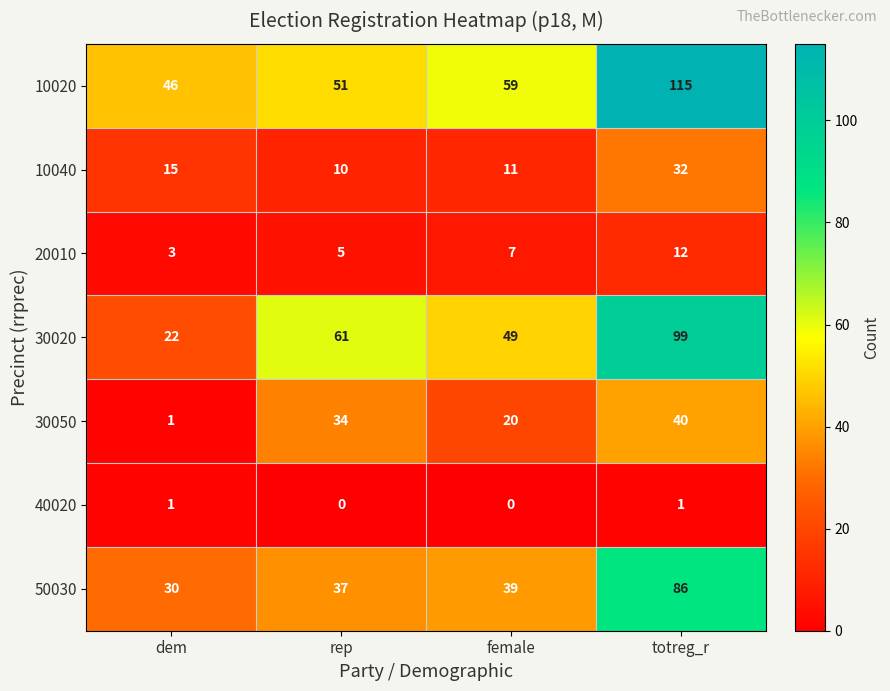

How many categories are shown in the chart?

4